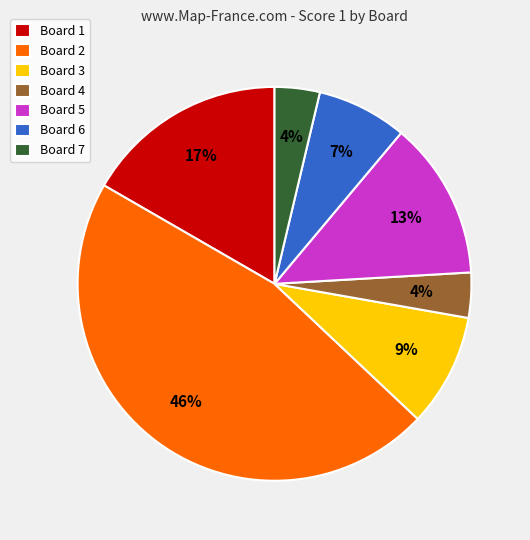

What is the largest slice in the pie chart?

Board 2